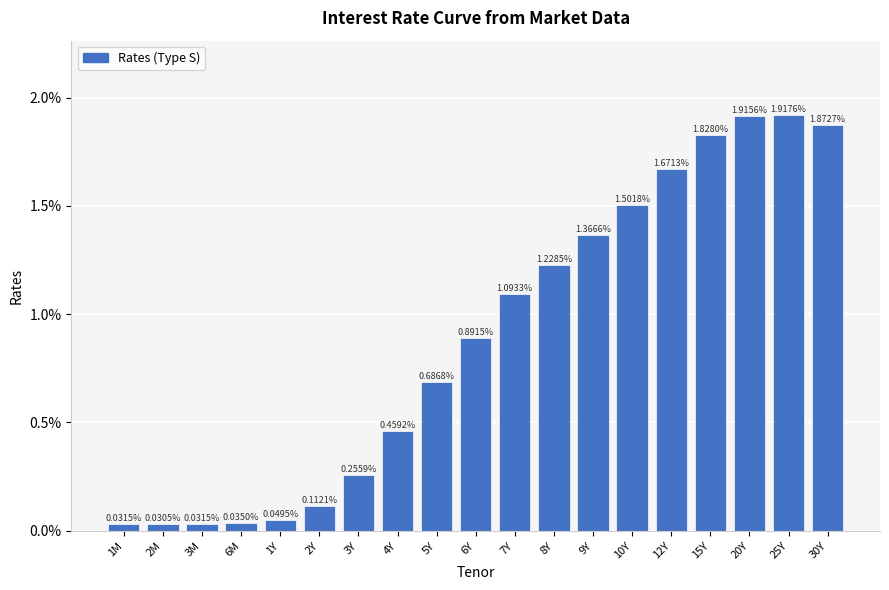

Does the chart contain any negative values?

No